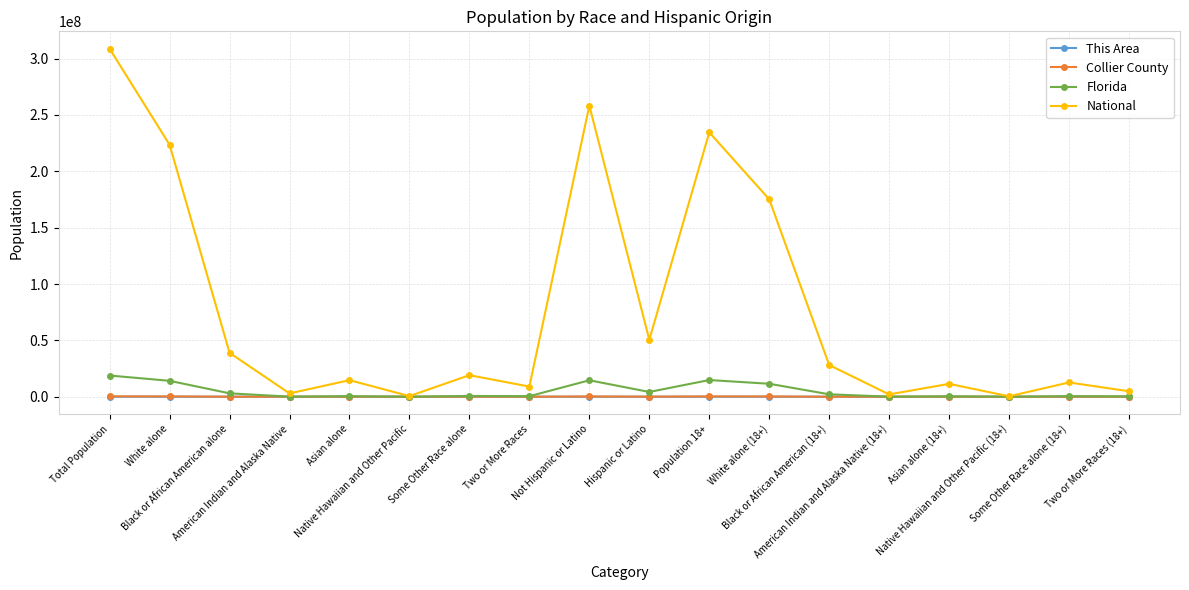

Which series has the largest total across all categories?

National